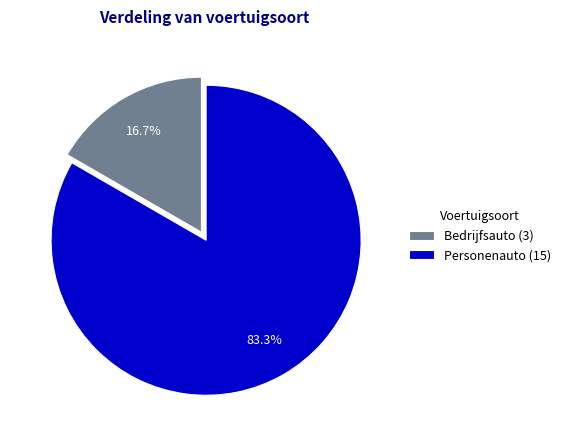

Between Bedrijfsauto (3) and Personenauto (15), which is larger?

Personenauto (15)